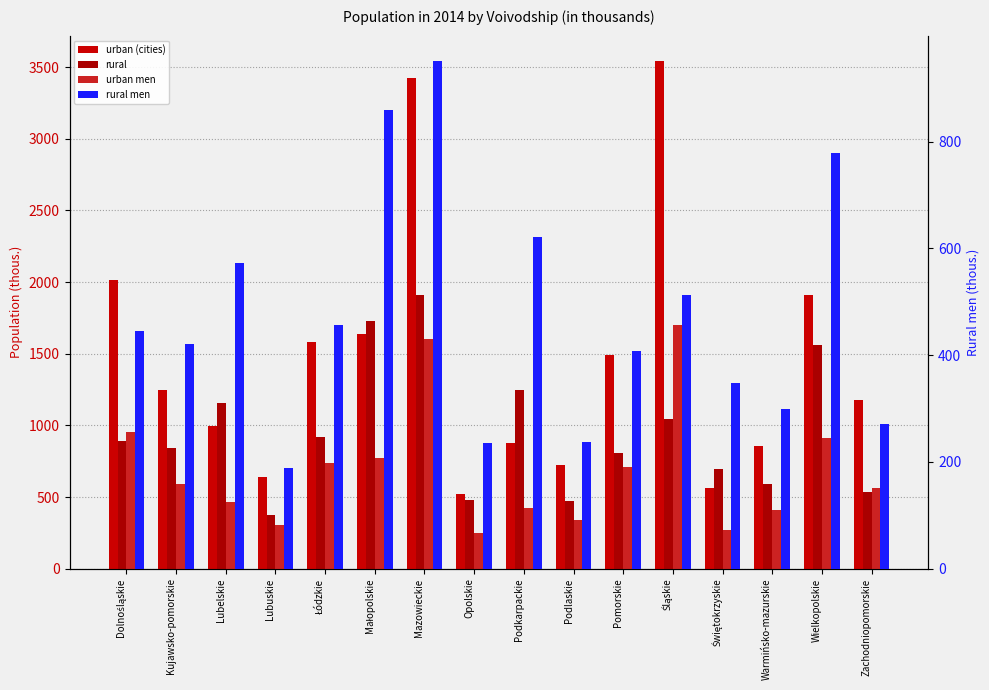

How many bars are there in total?

64